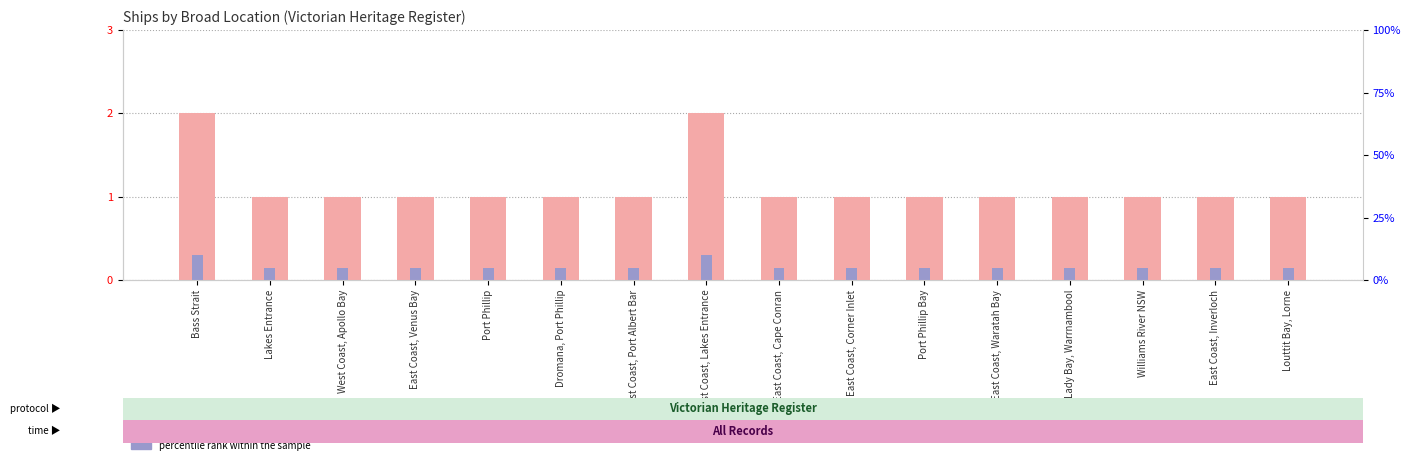

What is the value of the percentile rank within the sample bar at the 5th from the left?

0.1